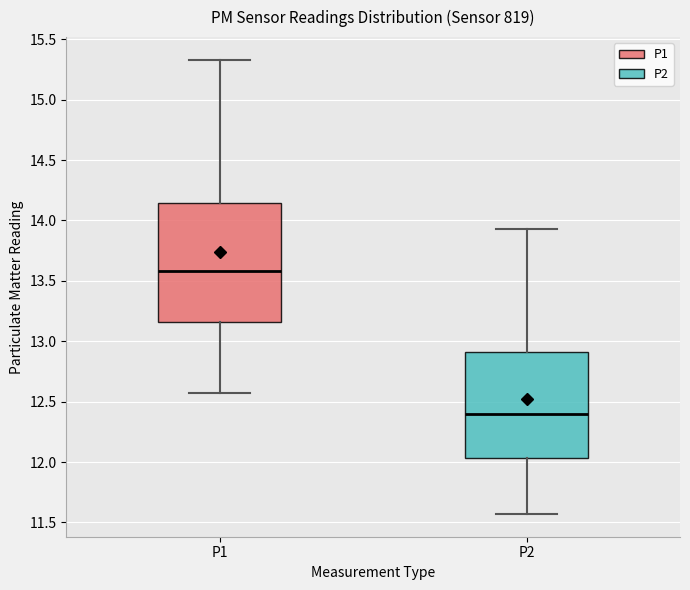

Which box has the highest median line?

P1